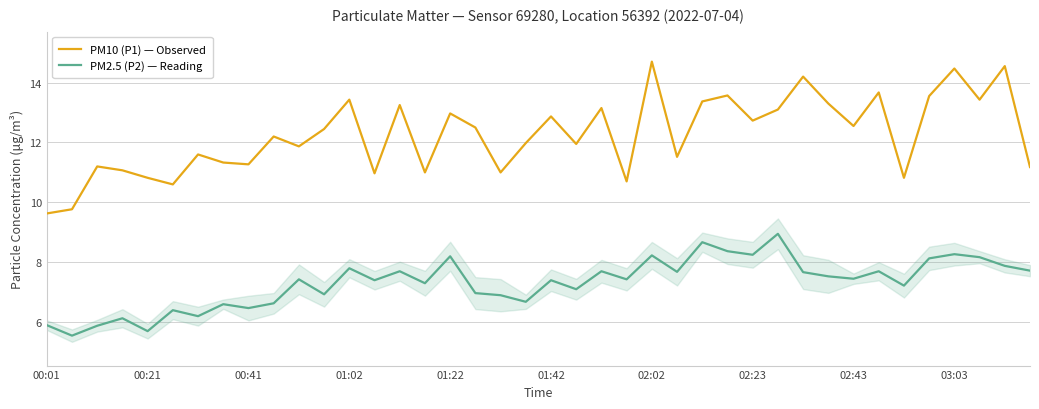

Which series has the largest total across all categories?

PM10 (P1) — Observed